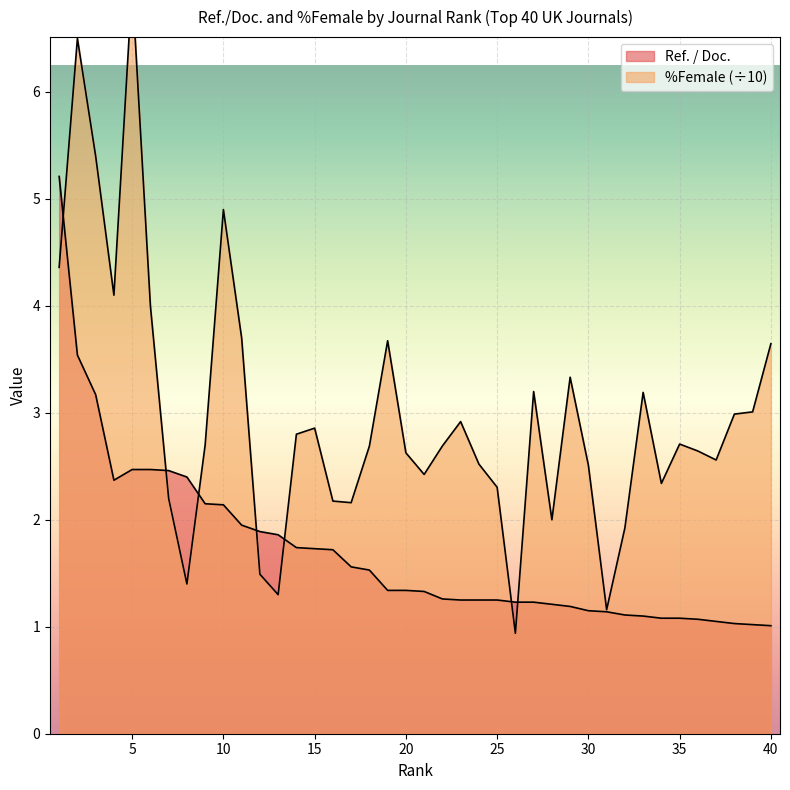

How many data points does each series have?

40